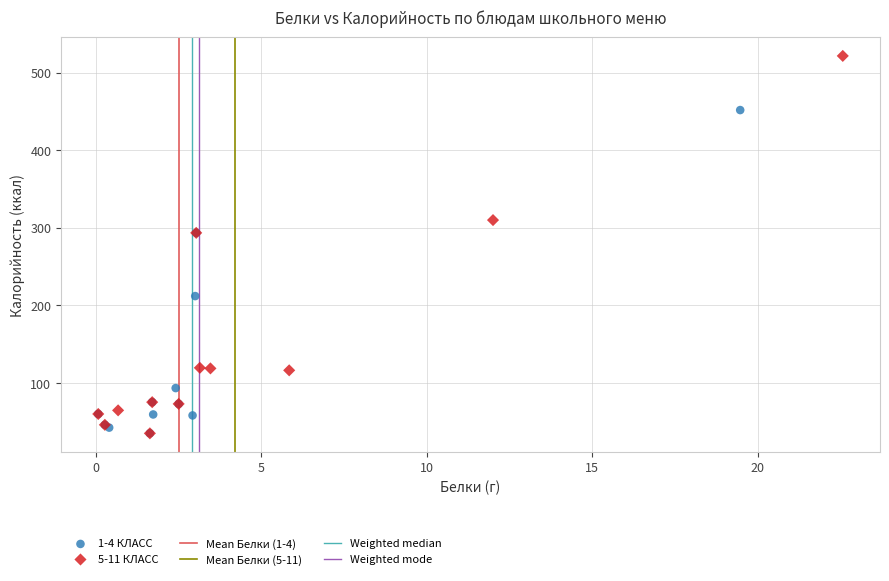

Which series has the widest spread of Y values?

5-11 КЛАСС